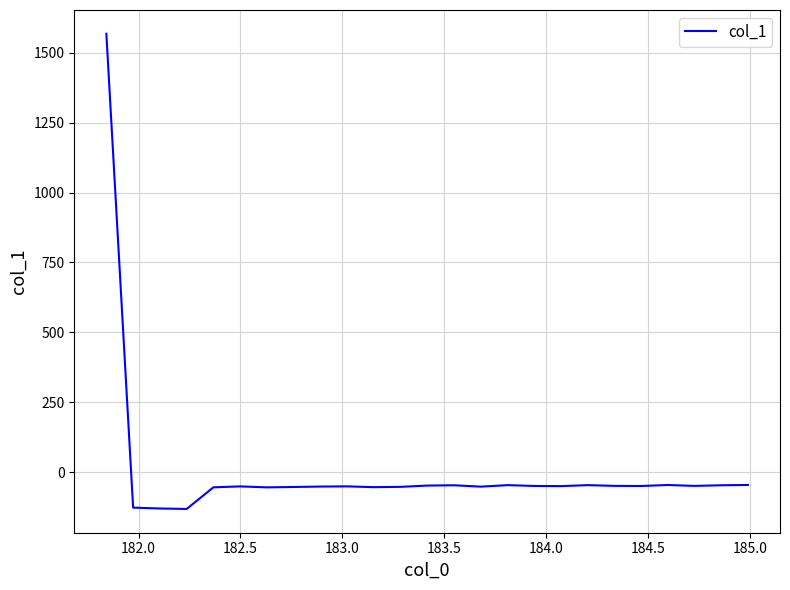

What is the smallest value displayed?

-131.9